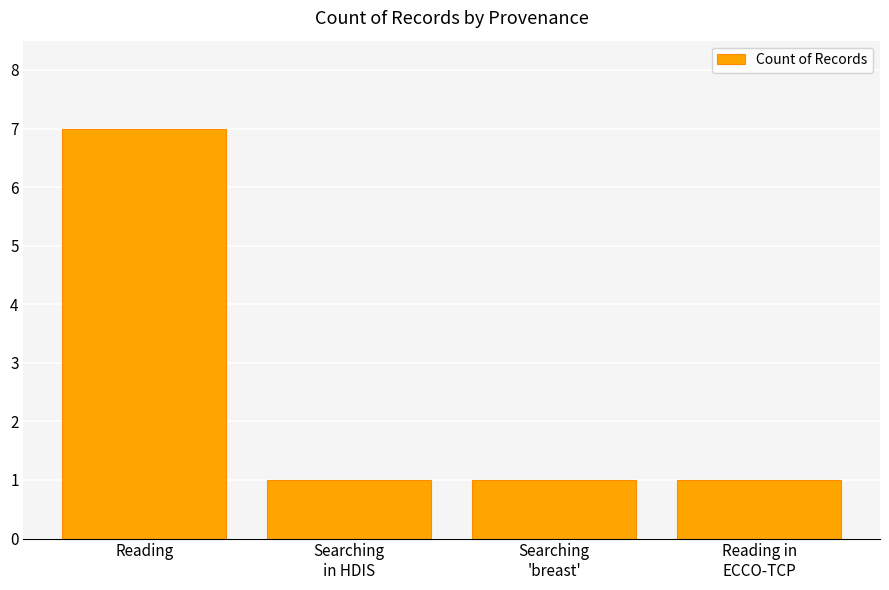

What is the label of the 3rd bar from the right?

Searching
in HDIS